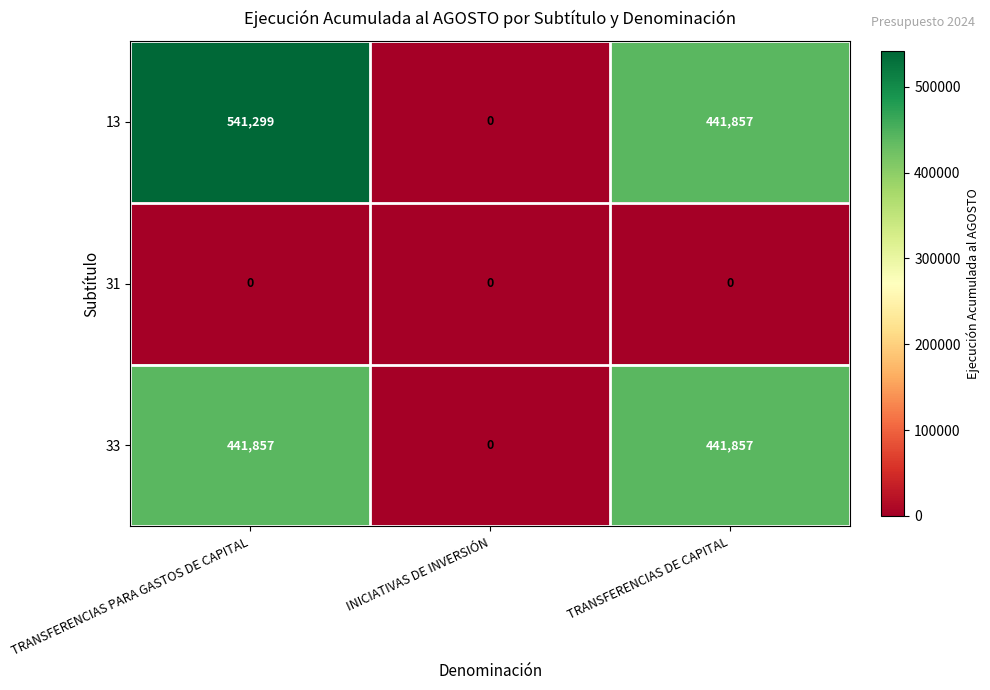

Which series changed the most between TRANSFERENCIAS PARA GASTOS DE CAPITAL and INICIATIVAS DE INVERSIÓN?

13